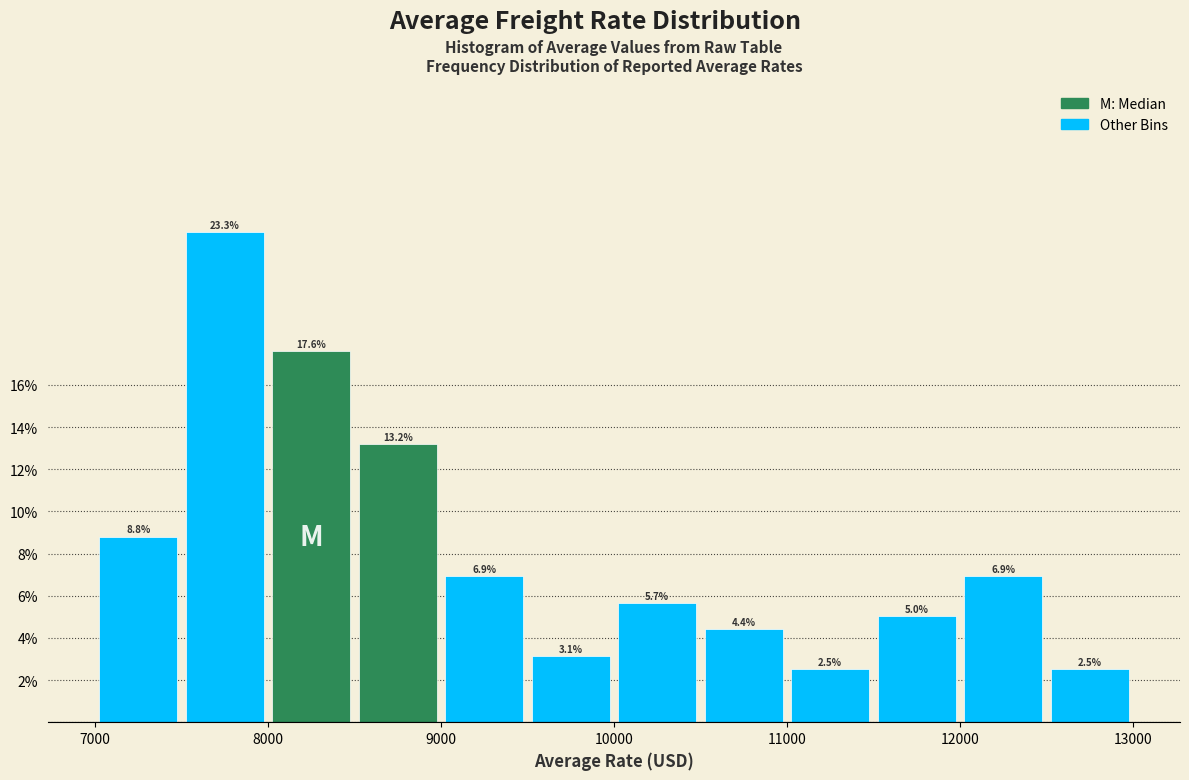

Reading left to right, transcribe this chart: for each bar, give the range it covers on the x-axis and its height.

7000 to 7500: 8.8
7500 to 8000: 23.3
8000 to 8500: 17.6
8500 to 9000: 13.2
9000 to 9500: 6.9
9500 to 10000: 3.1
10000 to 10500: 5.7
10500 to 11000: 4.4
11000 to 11500: 2.5
11500 to 12000: 5.0
12000 to 12500: 6.9
12500 to 13000: 2.5